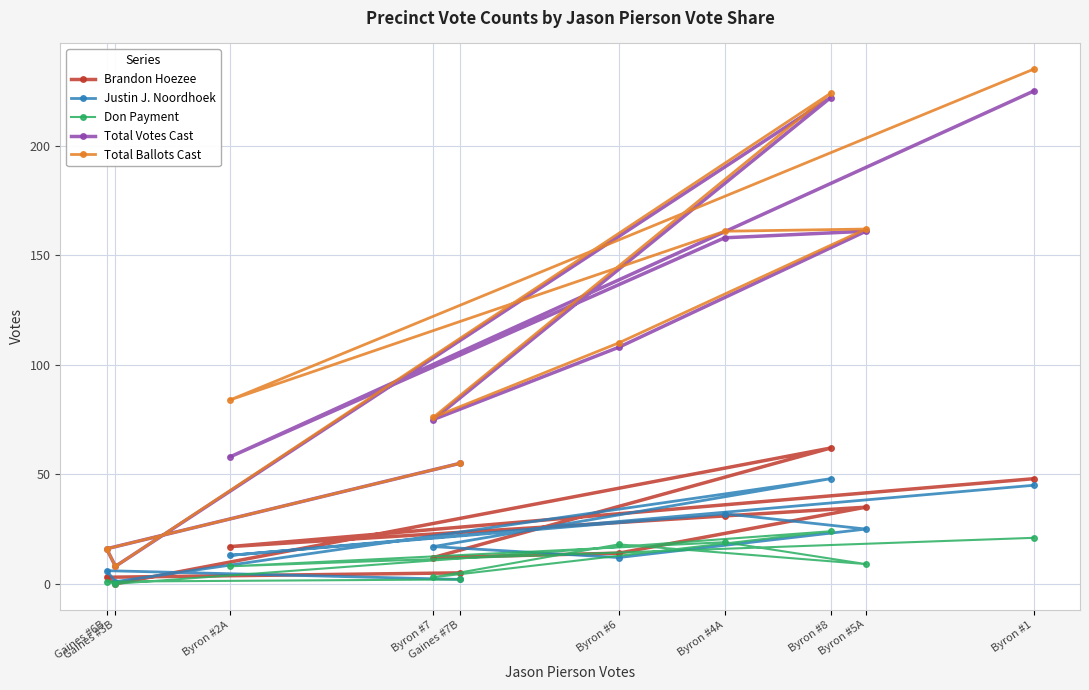

What is the difference between the second highest and second lowest values in the Justin J. Noordhoek series?

43